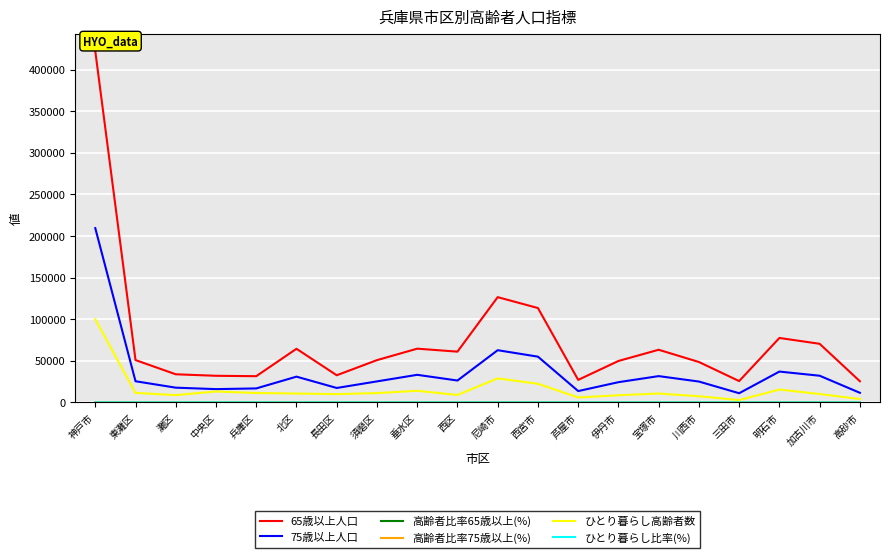

At which label is 65歳以上人口 closest to 223851?

尼崎市